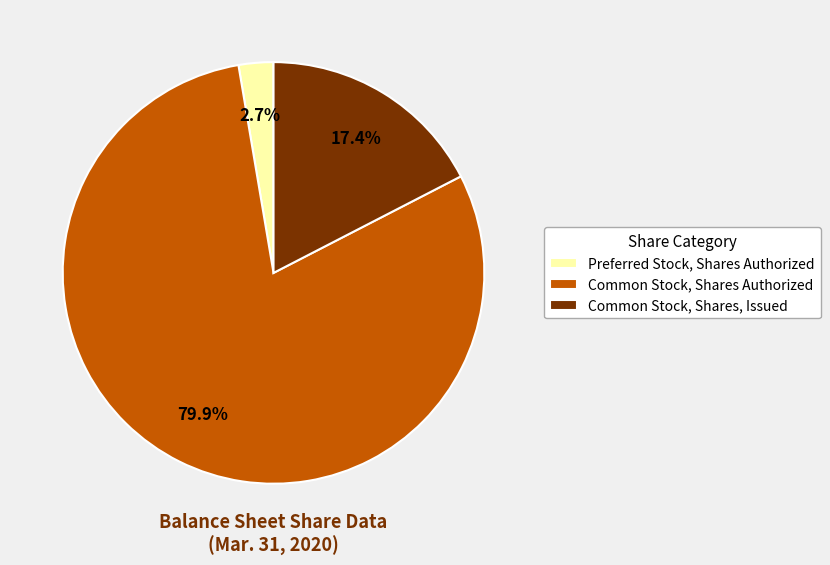

Does Common Stock, Shares, Issued account for over 50% of the chart?

No